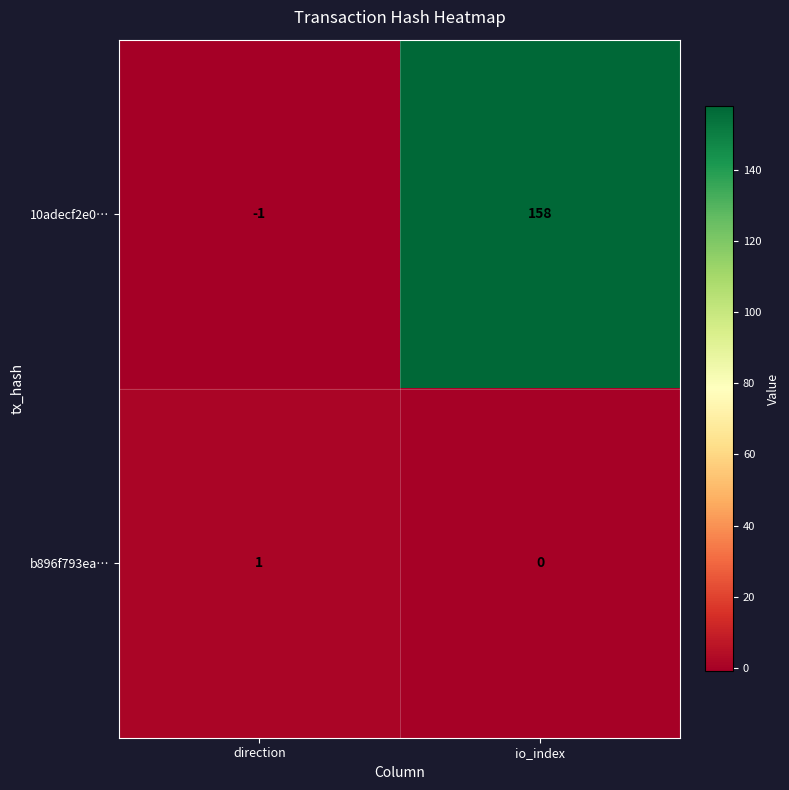

What is the difference between the 10adecf2e0… values at io_index and direction?

159